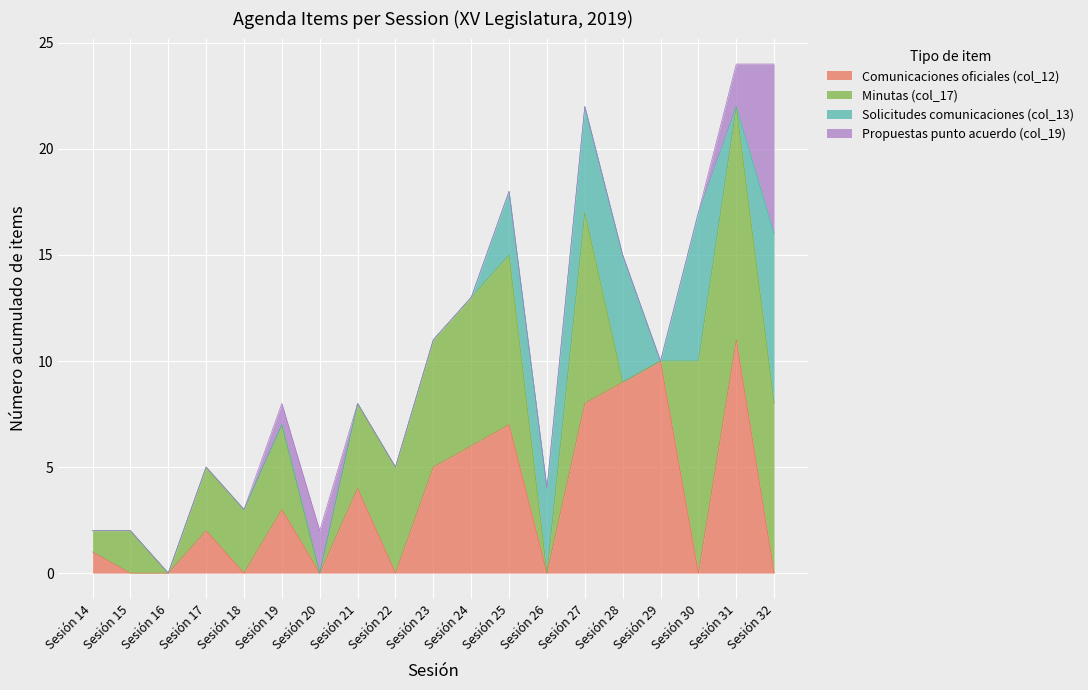

Count the number of categories in the chart.

19